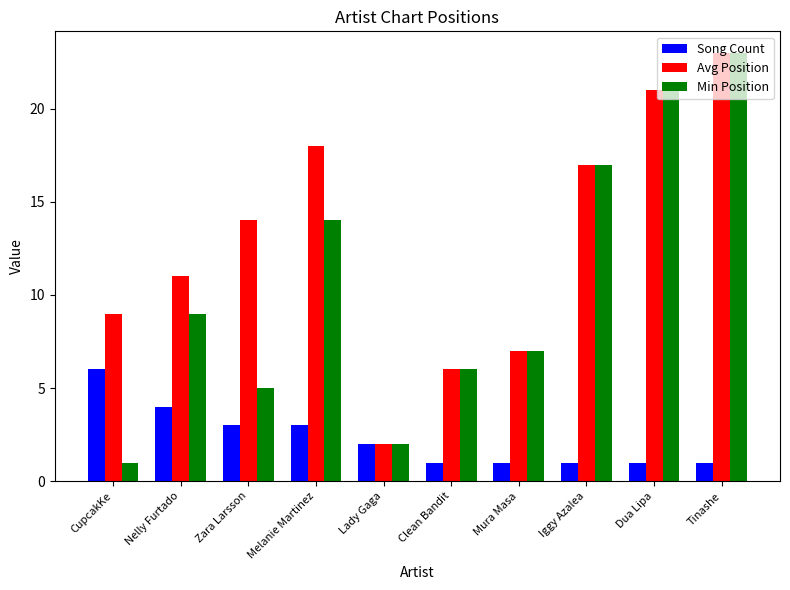

List the series in order of their overall mean, lowest first.

Song Count, Min Position, Avg Position